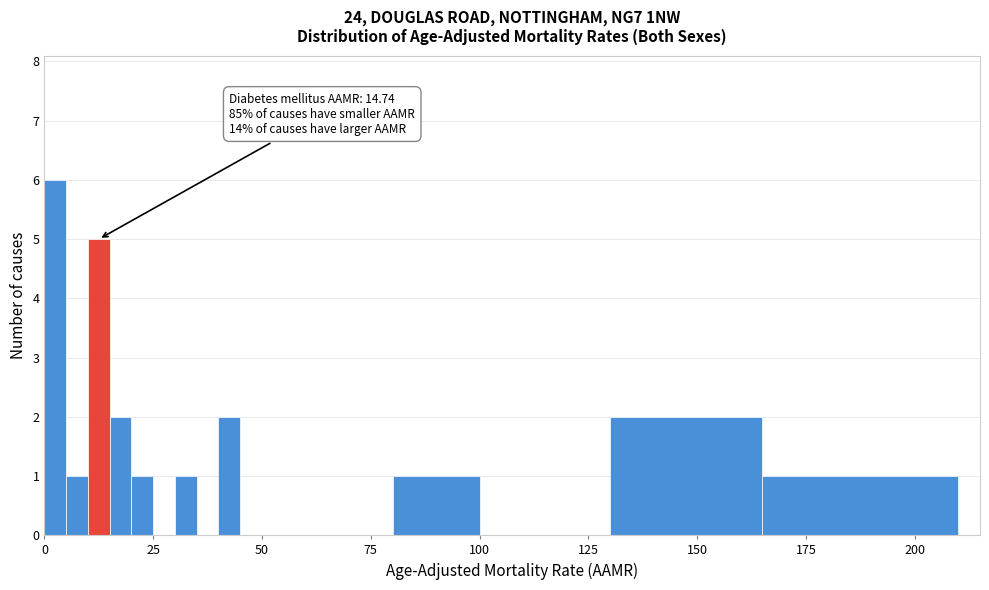

Read against the x-axis, roughly where is the centre of the tallest bar?

5